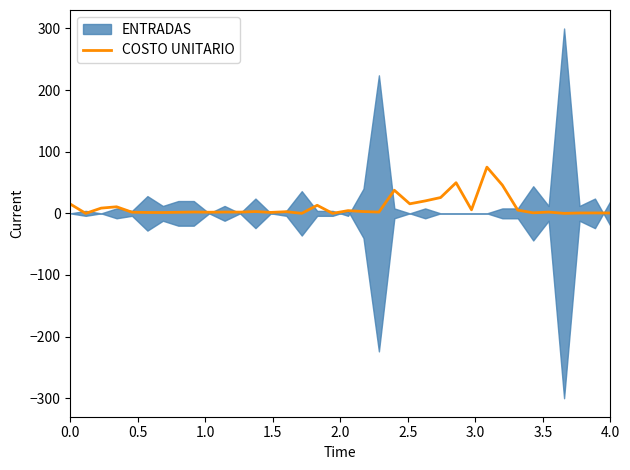

What is the maximum value shown in the chart?

75.0